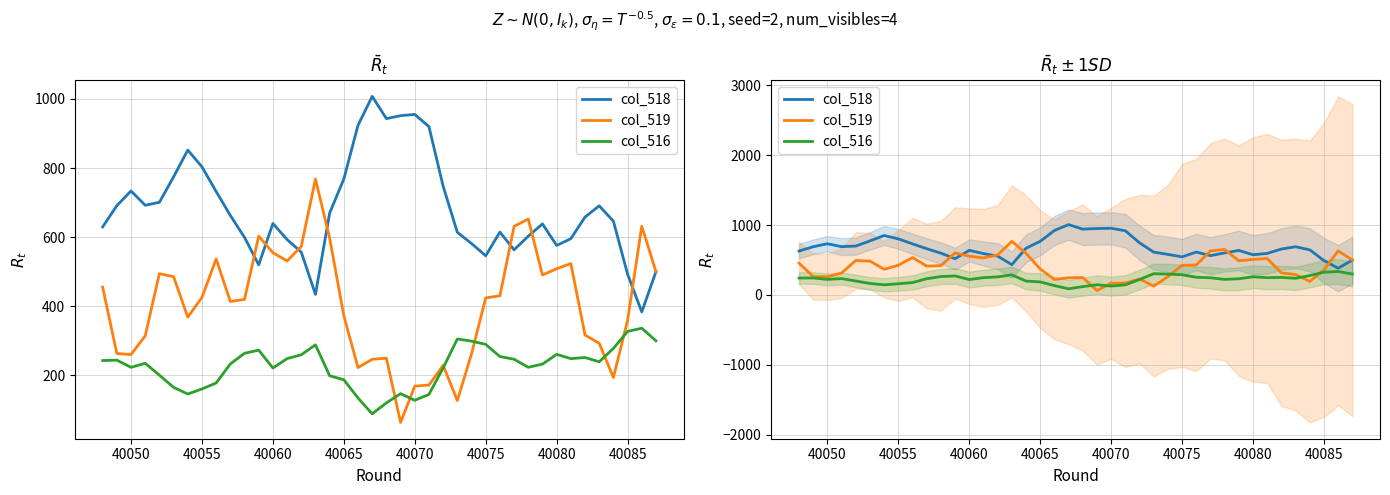

List the series in order of their overall mean, highest first.

col_518, col_519, col_516